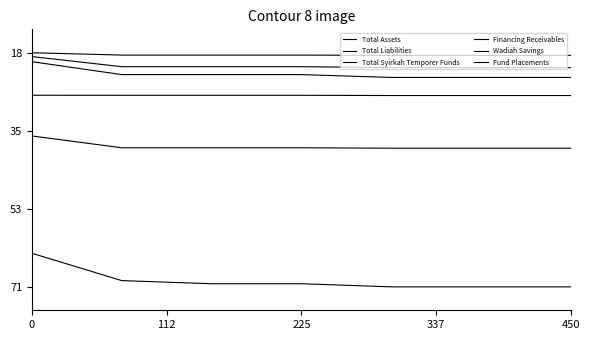

Does the chart have visible grid lines?

No